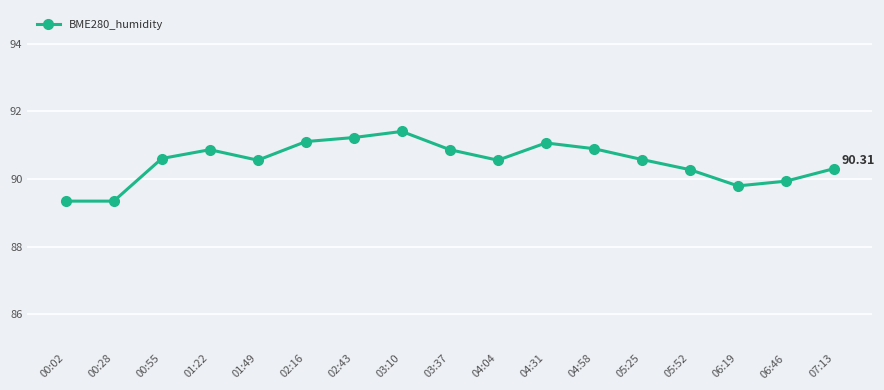

The value at 01:49 is 90.6. True or false?

True